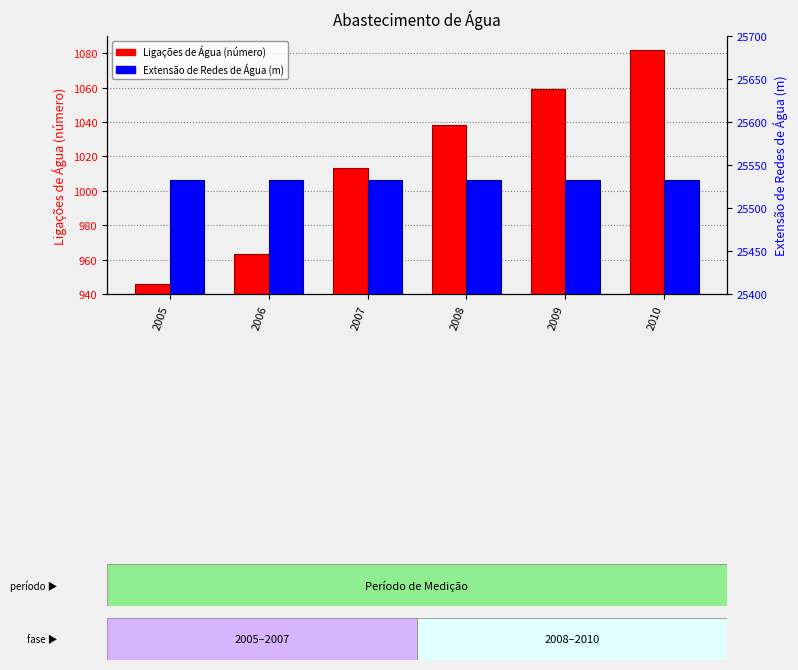

What is the value of the Ligações de Água (número) bar at the 2nd from the left?

963